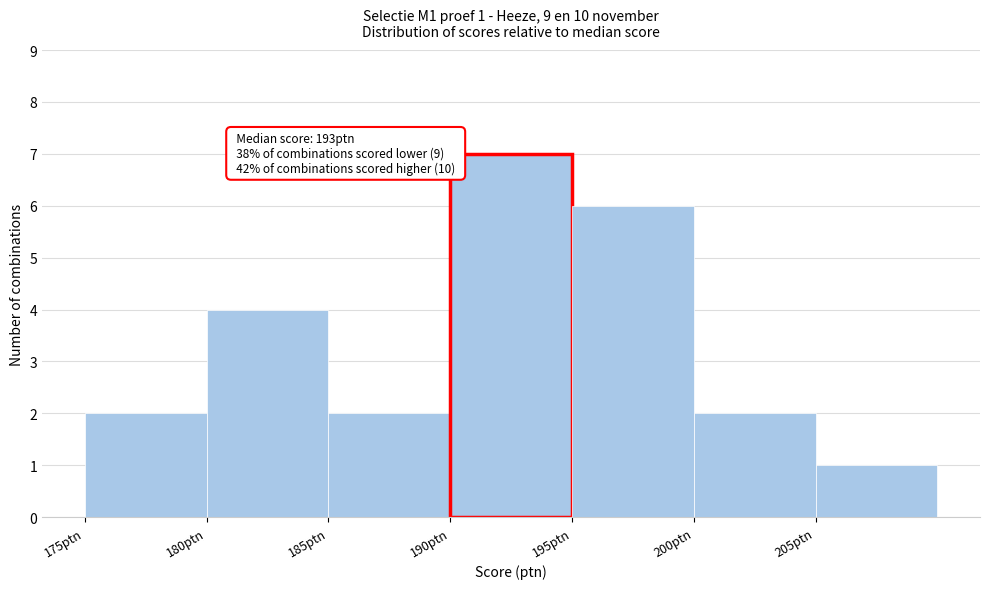

Which range on the x-axis has the tallest bar?

190 to 195